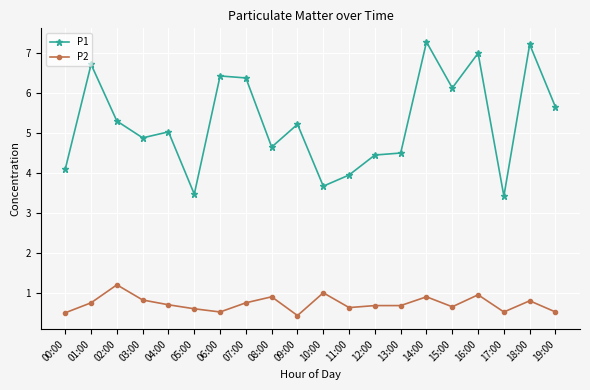

List the series in order of their peak value, highest first.

P1, P2